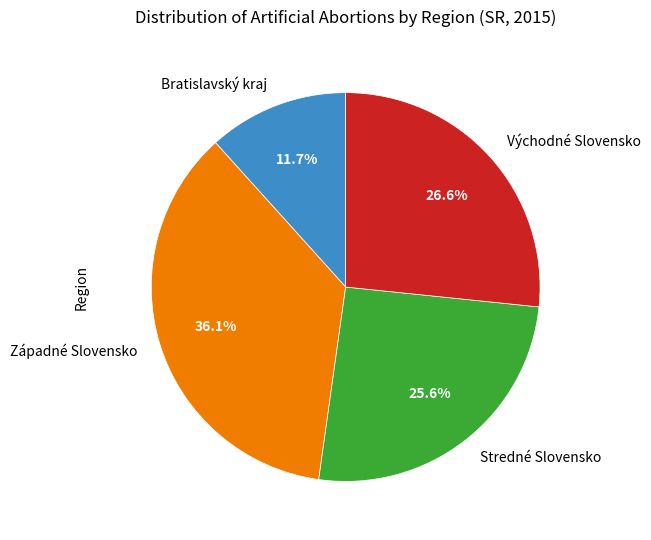

To the nearest percent, what is the difference between the largest and smallest slice percentages?

24%